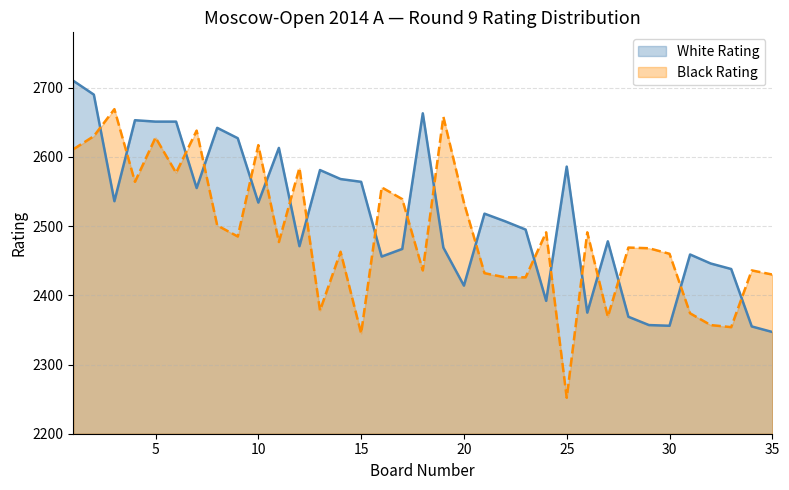

Which has a higher value, 6 or 34?

6